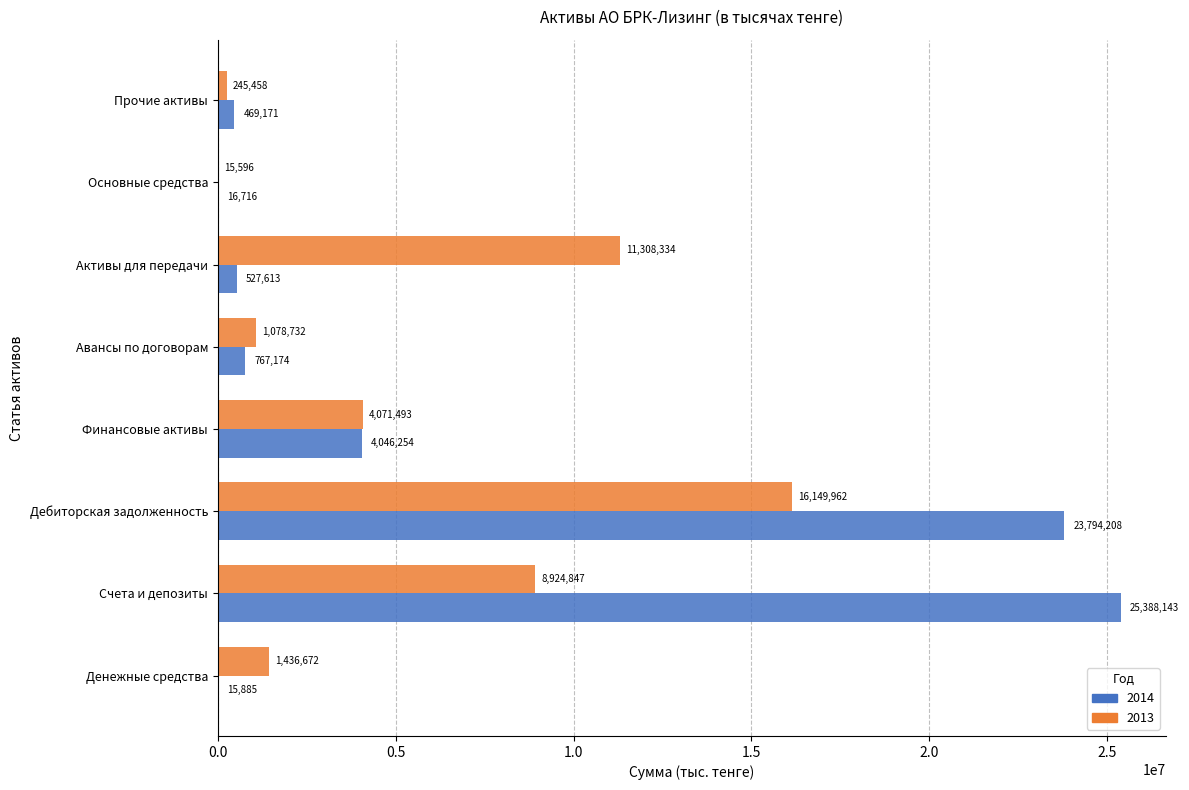

Which category has the highest value in the 2013 series?

Дебиторская задолженность